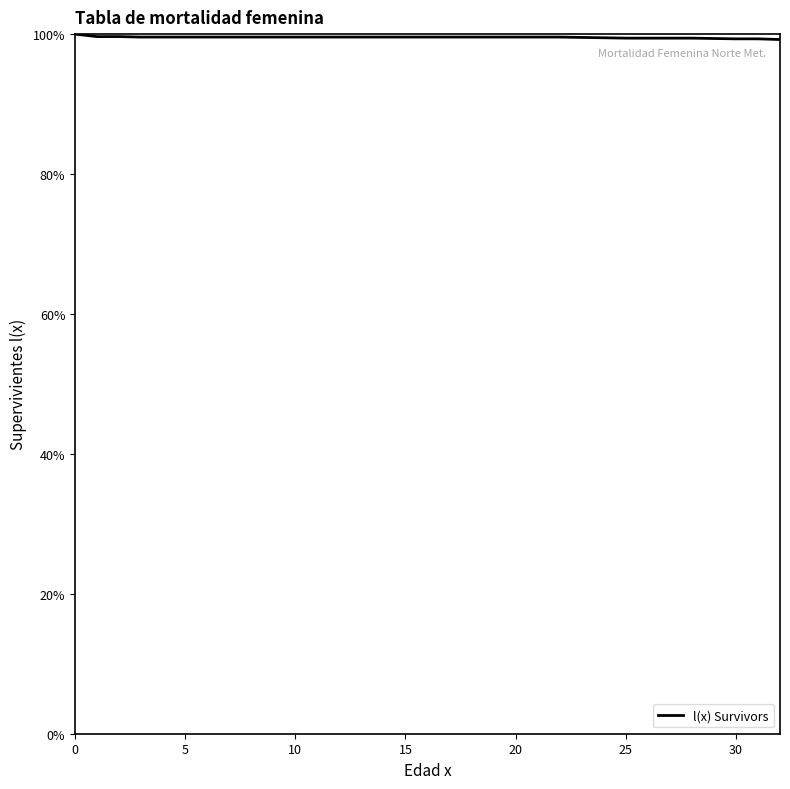

What is the smallest value displayed?

99.2